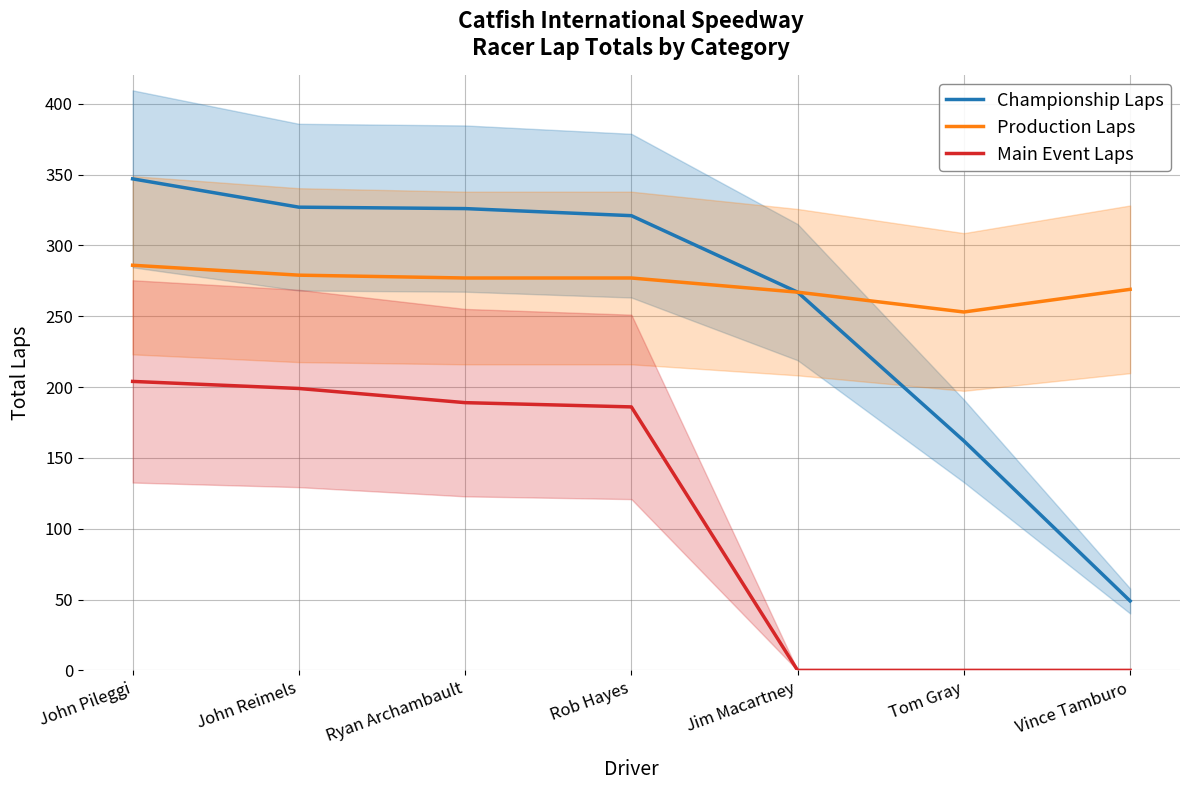

What is the total value across all series at Jim Macartney?

534